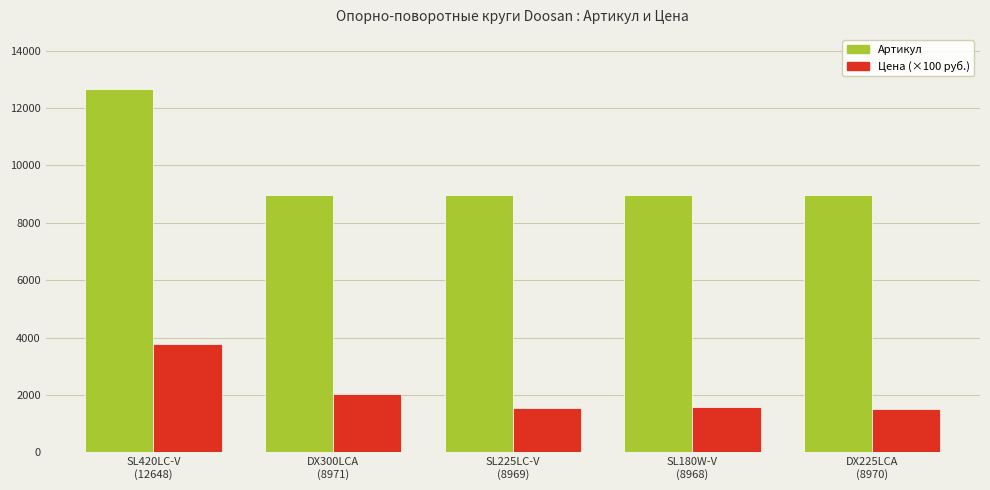

What is the greatest value displayed?

12648.0